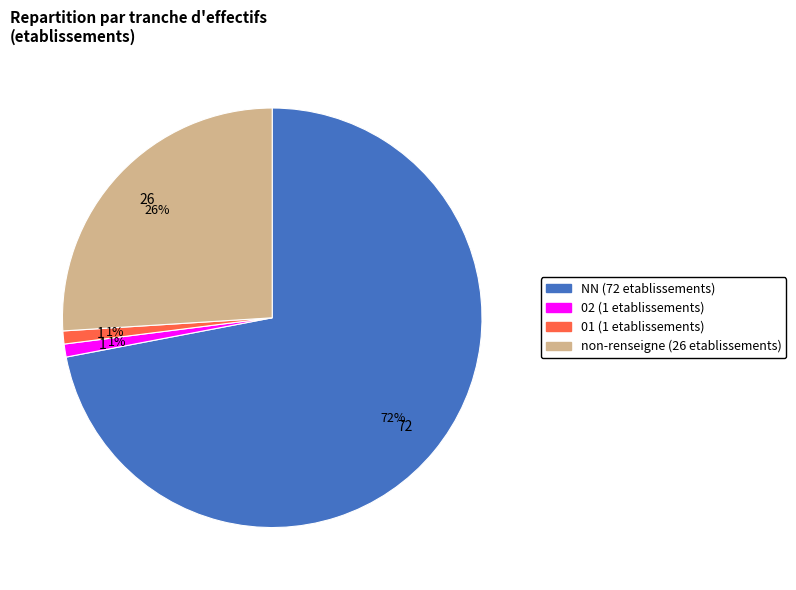

To the nearest percent, what is the difference between the largest and smallest slice percentages?

71%